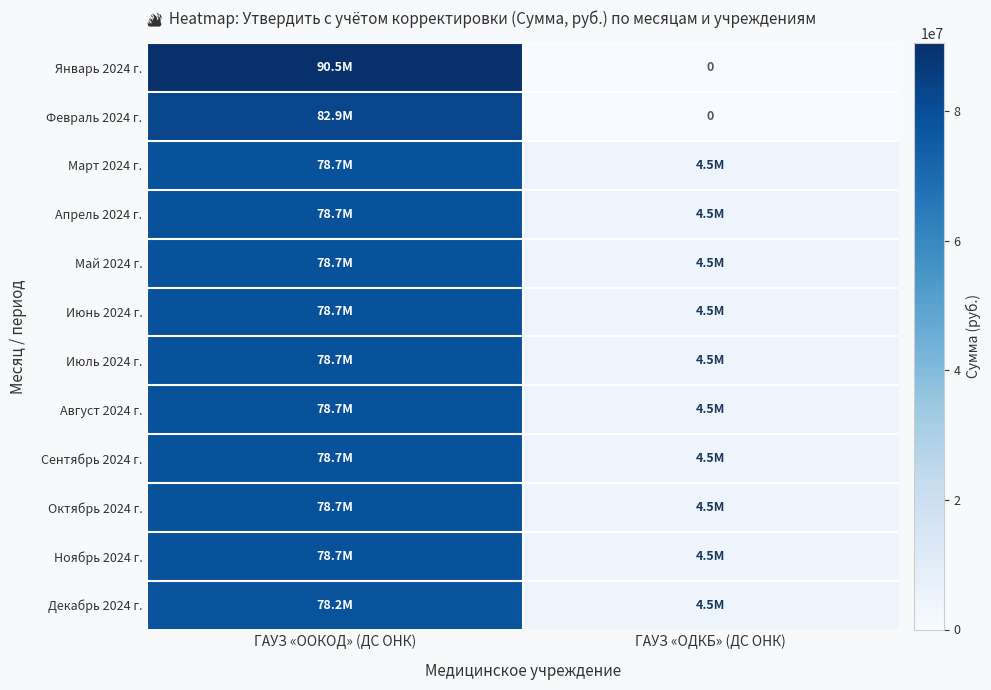

The value of Август 2024 г. at ГАУЗ «ОДКБ» (ДС ОНК) is 7815607.2. True or false?

False